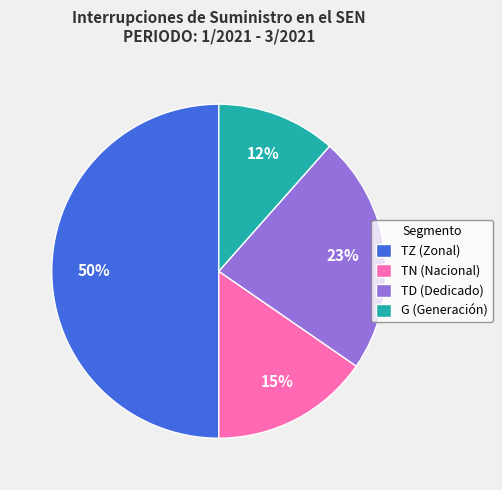

Does TN (Nacional) account for over 50% of the chart?

No